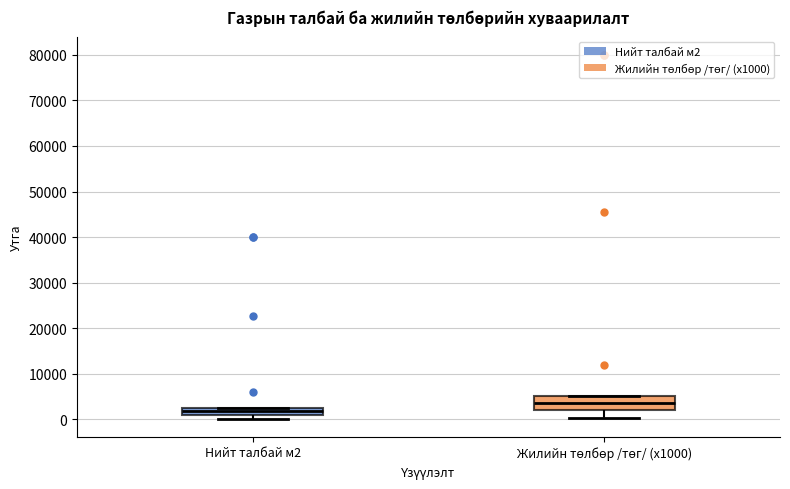

Reading left to right, transcribe this box plot: for each box, give where its median line is, the range the box spans, and where its two whiskers end, as read against the y-axis. The values are not printed on the chart, so give them approximately, as read against the axis.

Нийт талбай м2: median 2000, box 1000 to 3000, whiskers 0 to 3000
Жилийн төлбөр /төг/ (x1000): median 4000, box 2000 to 5000, whiskers 0 to 5000